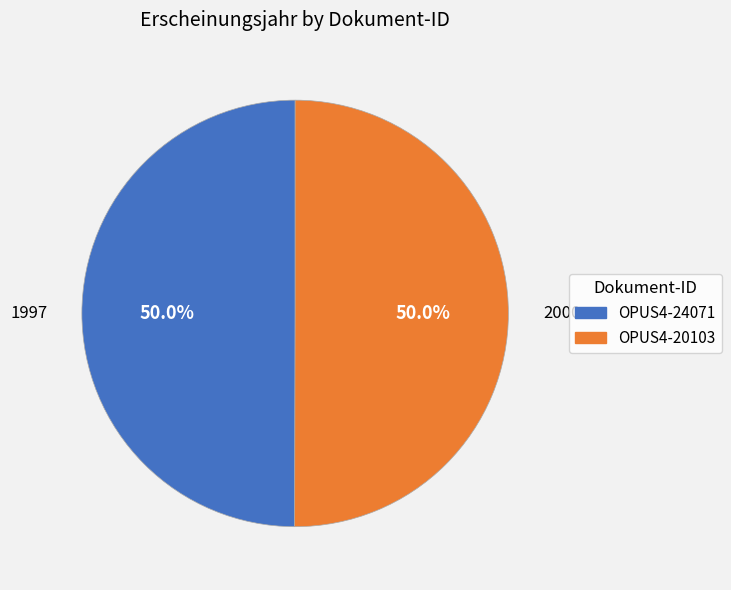

To the nearest percent, what is the average slice percentage?

50%